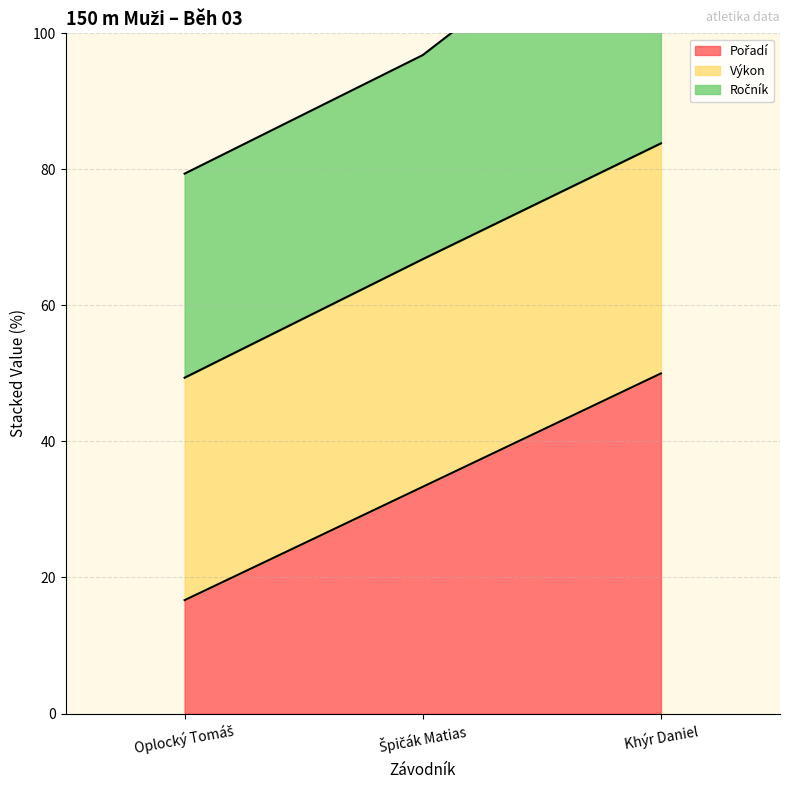

What is the value of the Výkon point at the 1st from the left?

49.4